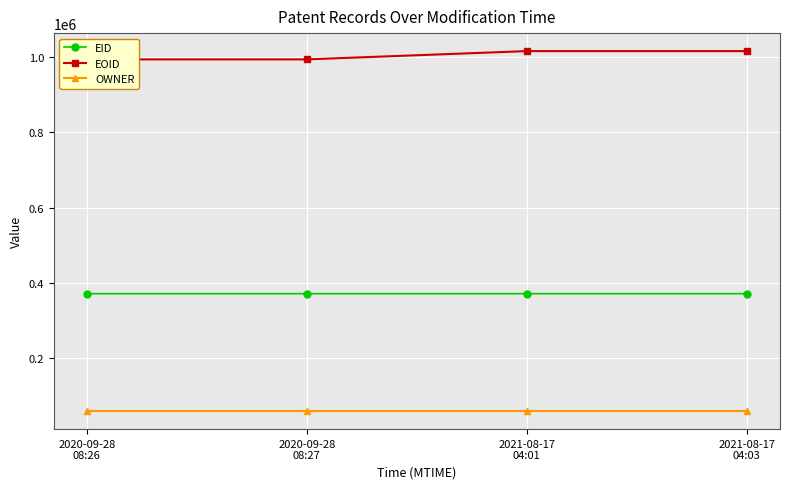

What is the total value across all series at 2020-09-28
08:26?

1424489